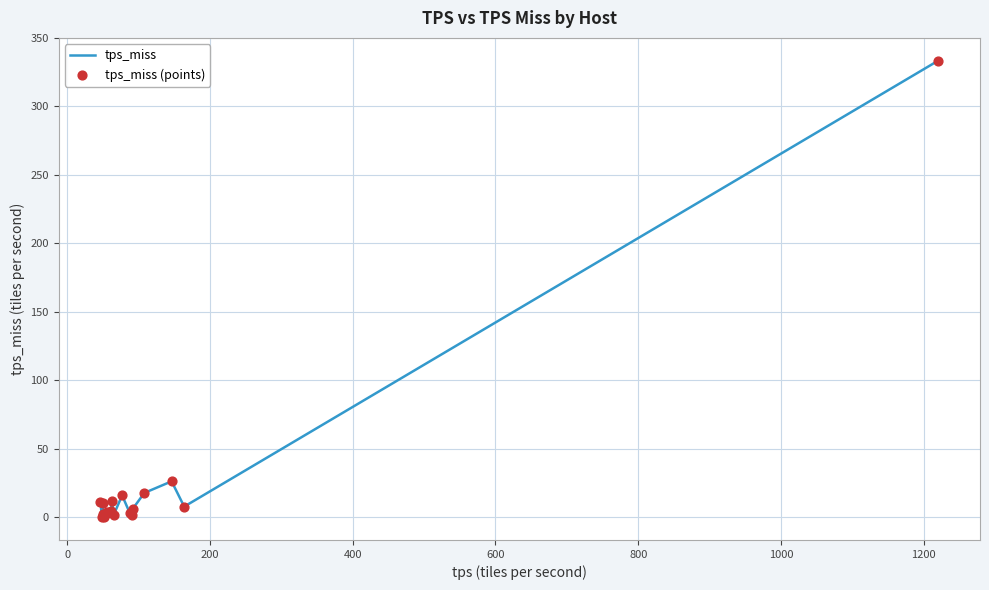

What is the maximum value shown in the chart?

333.4